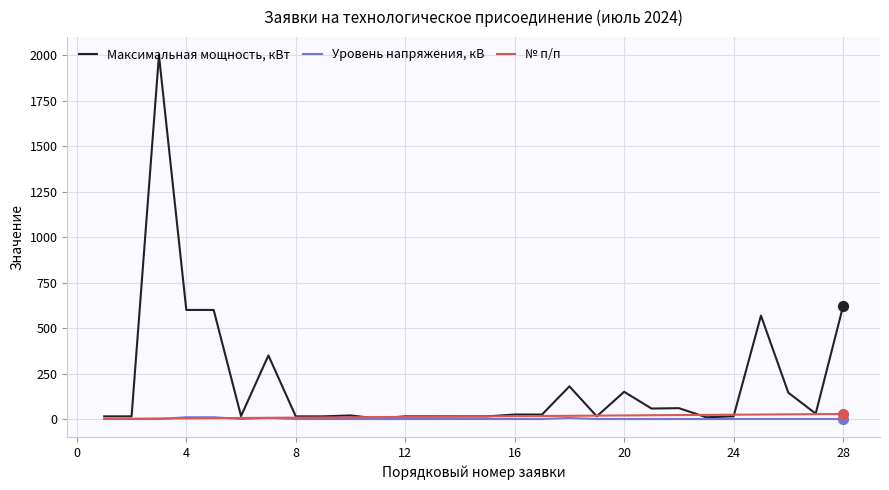

What are all the series names shown in the legend?

Максимальная мощность, кВт, Уровень напряжения, кВ, № п/п